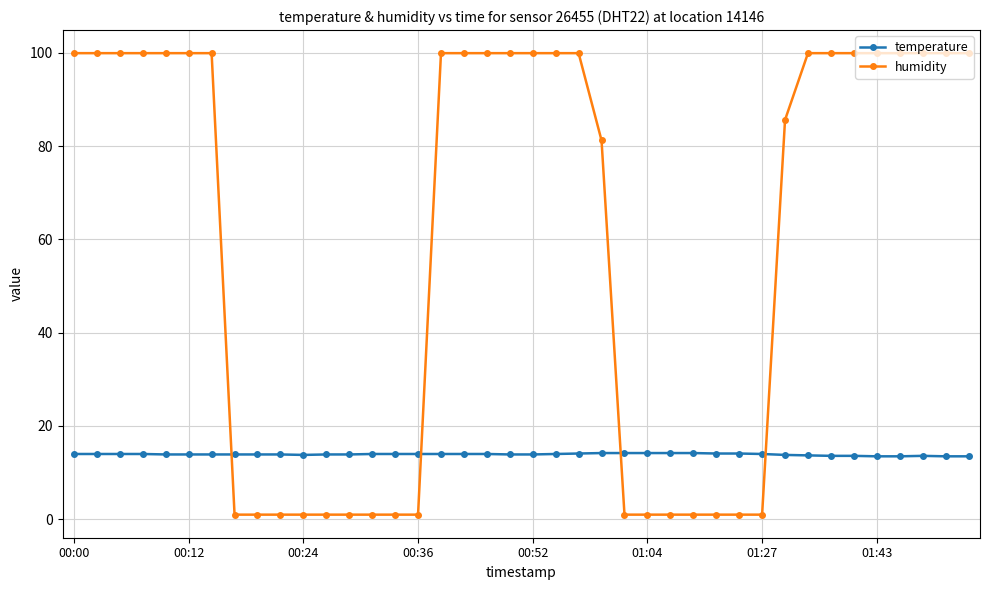

What is the value of the temperature point at the 36th from the left?

13.5